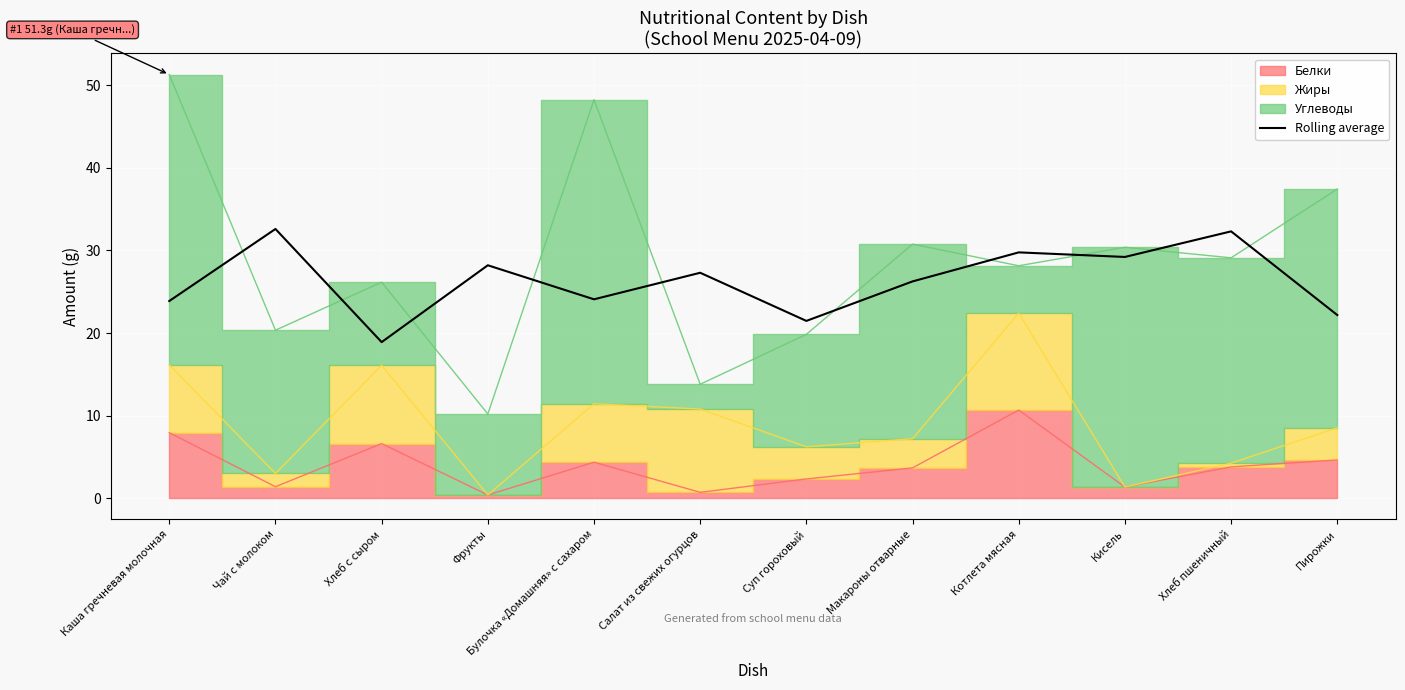

What is the highest value of the Rolling average series?

32.6